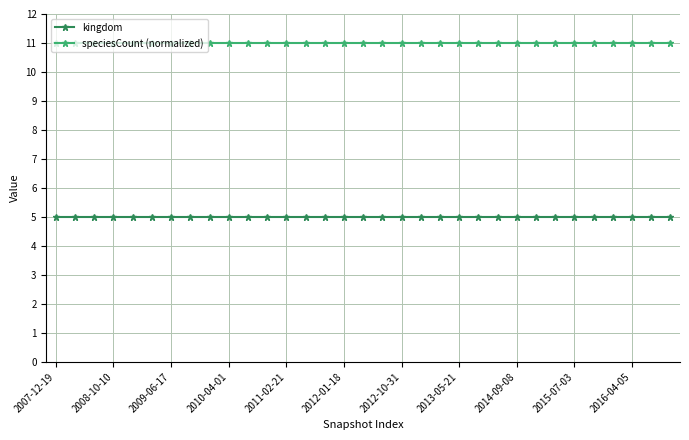

Reading left to right, what are all the values shown in this chart?

kingdom: 5	5	5	5	5	5	5	5	5	5	5	5	5	5	5	5	5	5	5	5	5	5	5	5	5	5	5	5	5	5	5	5	5
speciesCount (normalized): 11	11	11	11	11	11	11	11	11	11	11	11	11	11	11	11	11	11	11	11	11	11	11	11	11	11	11	11	11	11	11	11	11